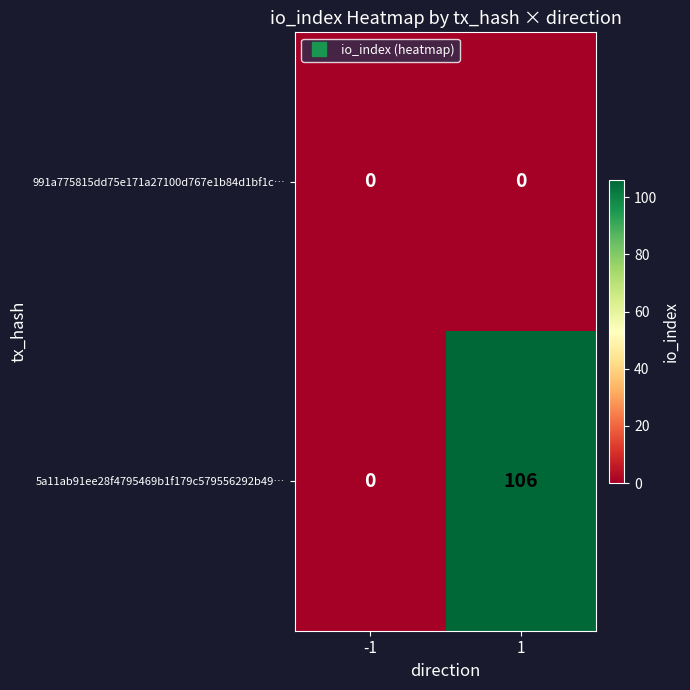

At how many categories does at least one series exceed 1?

1